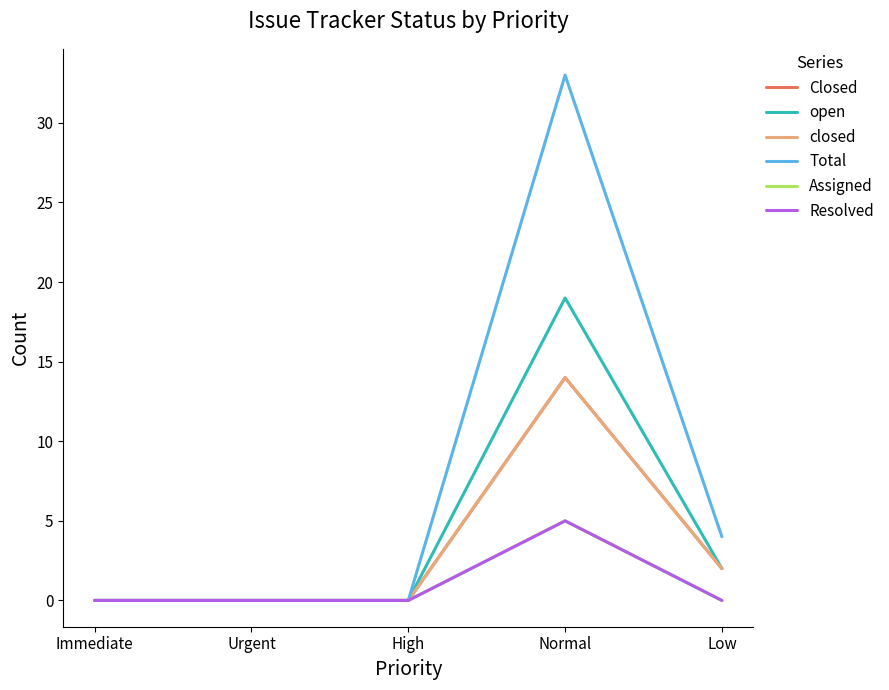

Which has a higher value, Normal or Immediate?

Normal